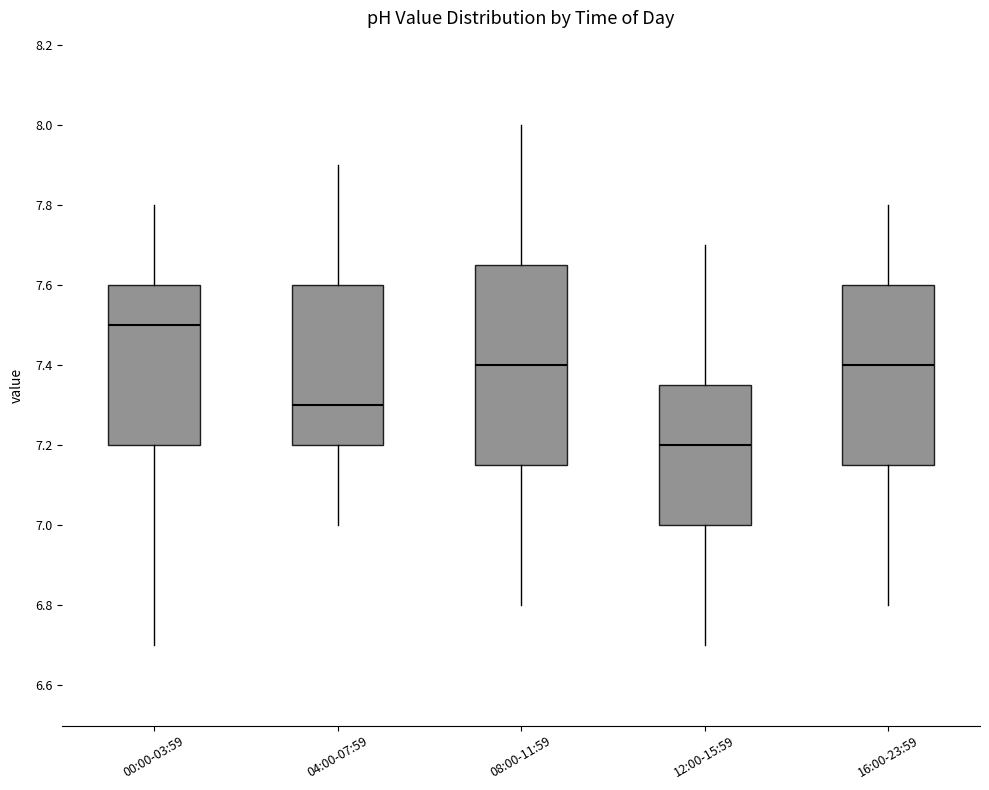

Reading left to right, read every box against the y-axis: the position of its median line, the range the box covers, and the ends of its whiskers. The values are not printed on the chart, so give them approximately, as read against the axis.

00:00-03:59: median 7.50, box 7.20 to 7.60, whiskers 6.70 to 7.80
04:00-07:59: median 7.30, box 7.20 to 7.60, whiskers 7.00 to 7.90
08:00-11:59: median 7.40, box 7.16 to 7.66, whiskers 6.80 to 8.00
12:00-15:59: median 7.20, box 7.00 to 7.36, whiskers 6.70 to 7.70
16:00-23:59: median 7.40, box 7.16 to 7.60, whiskers 6.80 to 7.80